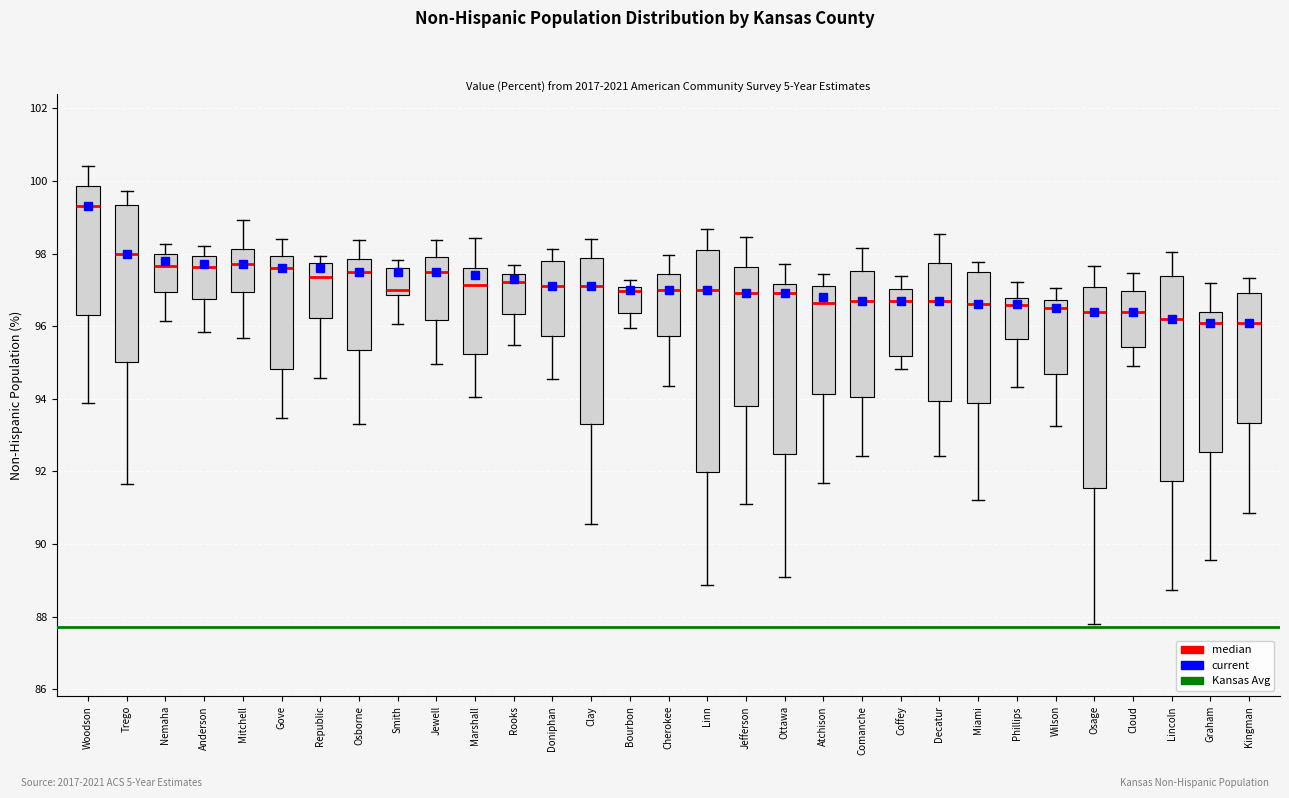

Which box is the tallest, from its lower edge to its upper edge?

Linn